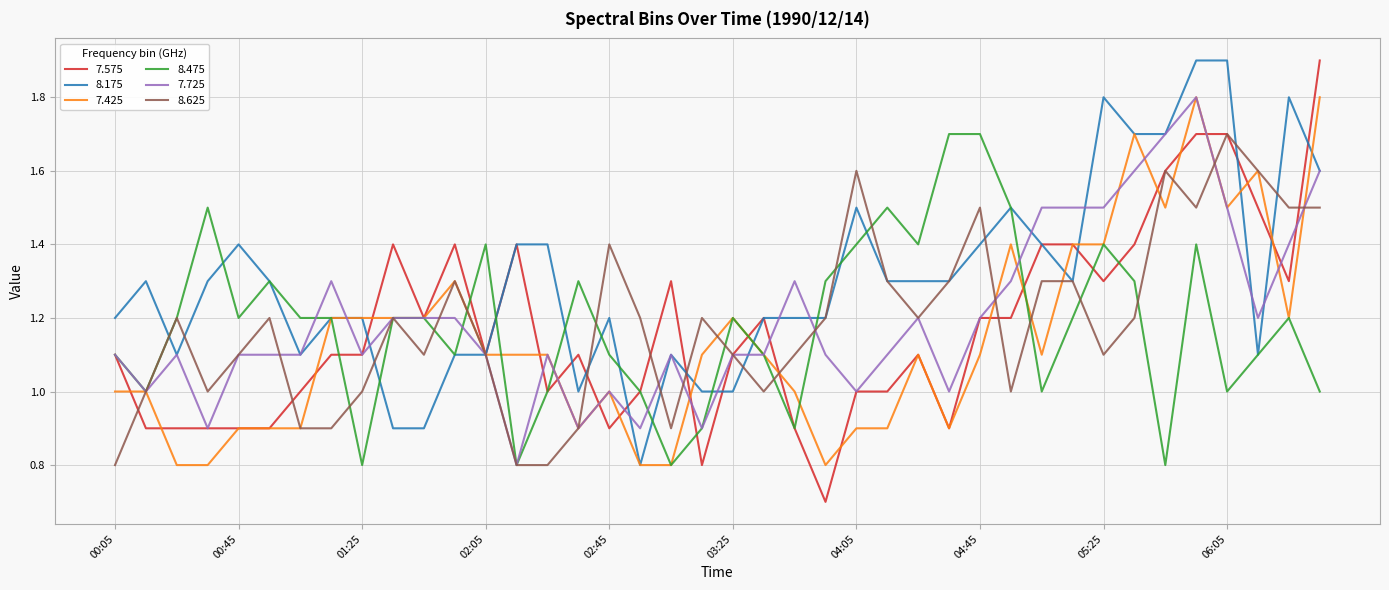

True or false: 8.625 and 8.175 intersect in this chart.

True